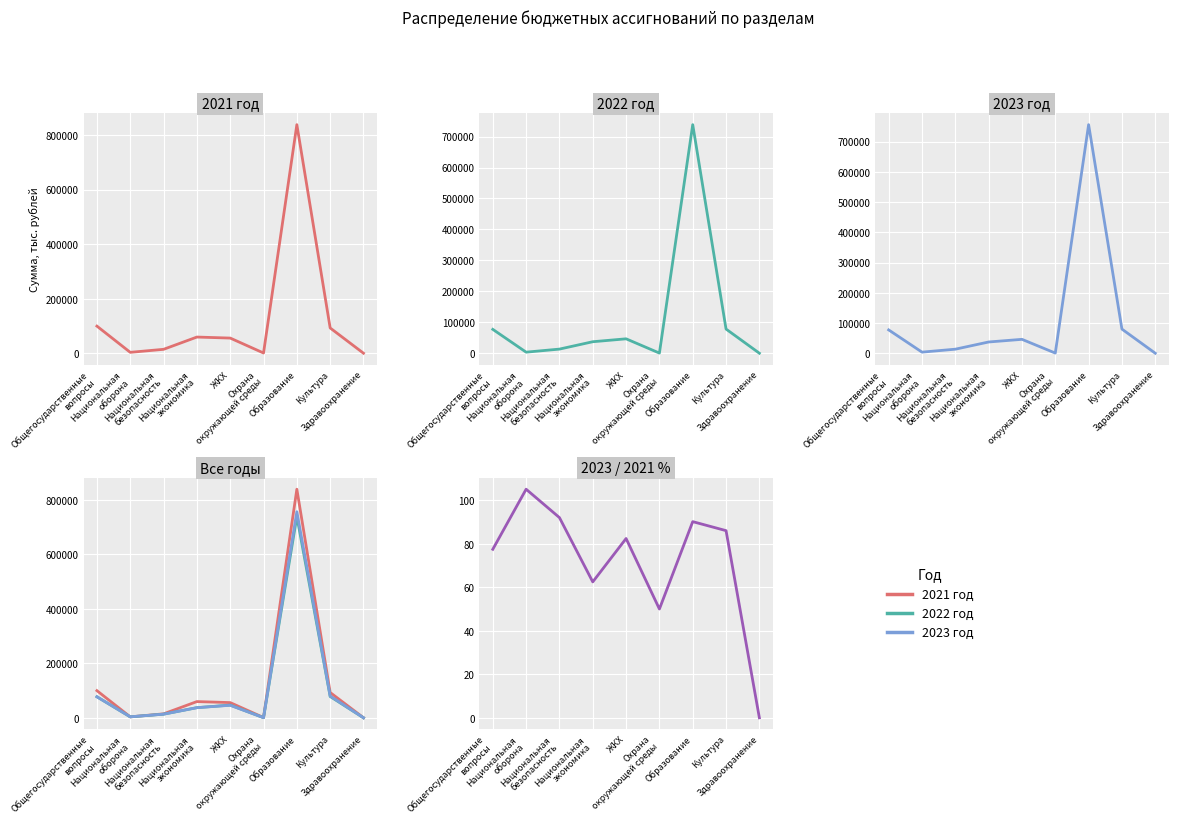

How many data points in 2022 год are less than 37154?

4